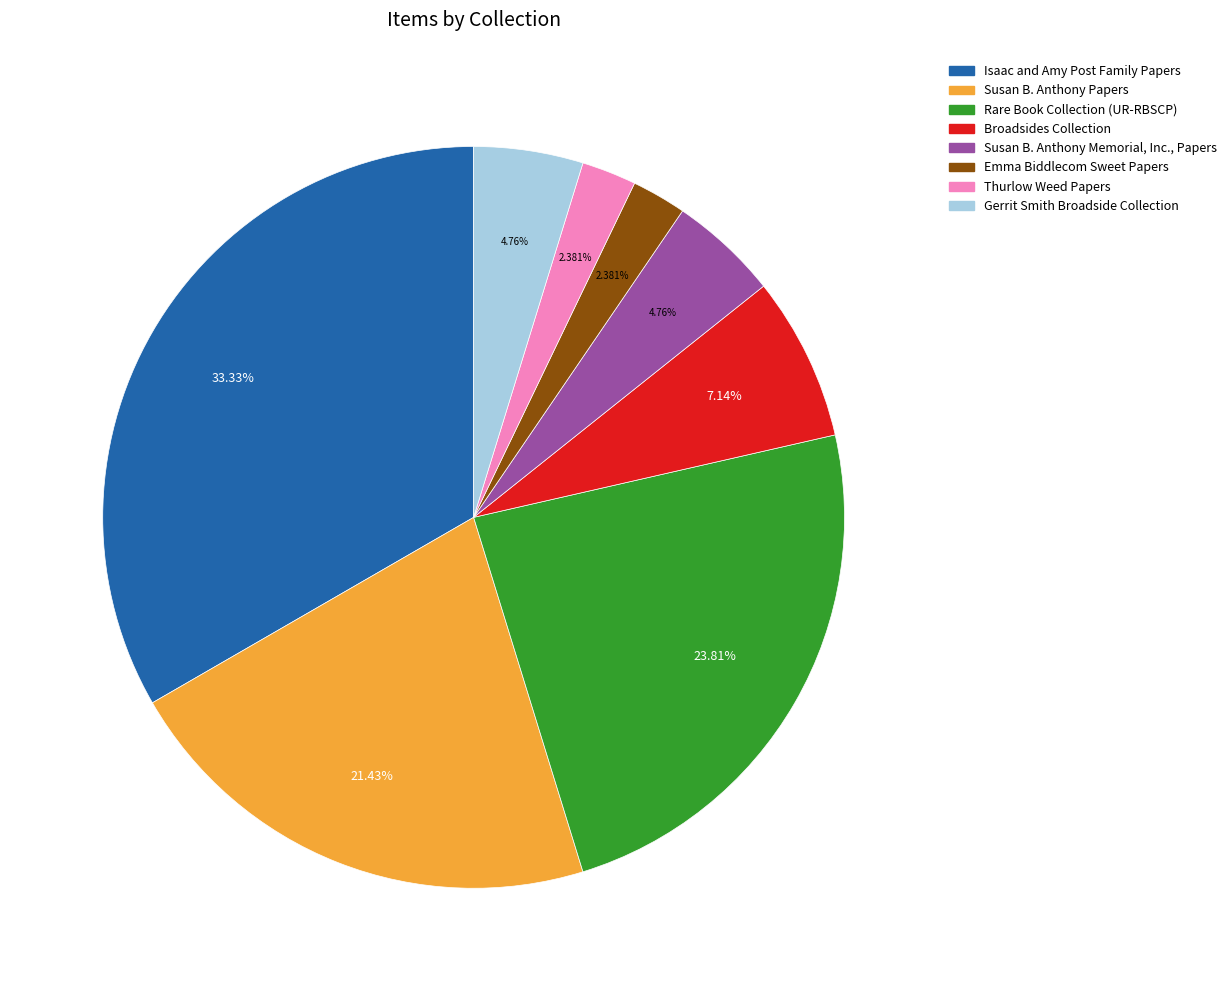

Is it true that Gerrit Smith Broadside Collection is 5% of the pie?

True